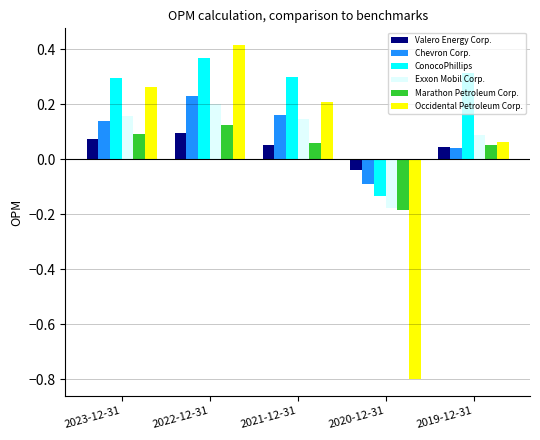

The Marathon Petroleum Corp. series shows 0.1 at 2021-12-31. True or false?

True